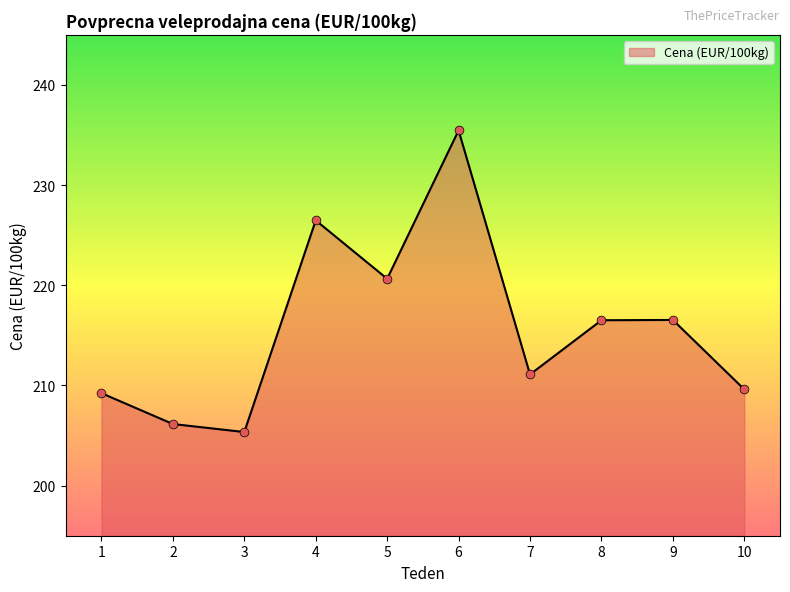

What is the change in value from 3 to 10?

+4.3